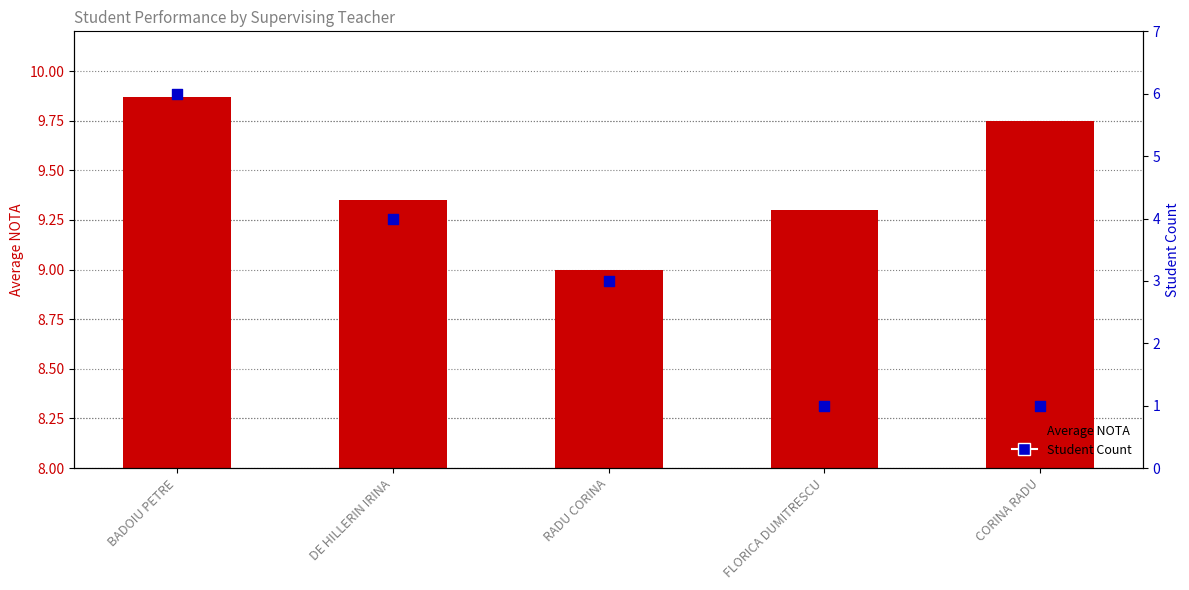

What are all the series names shown in the legend?

Average NOTA, Student Count